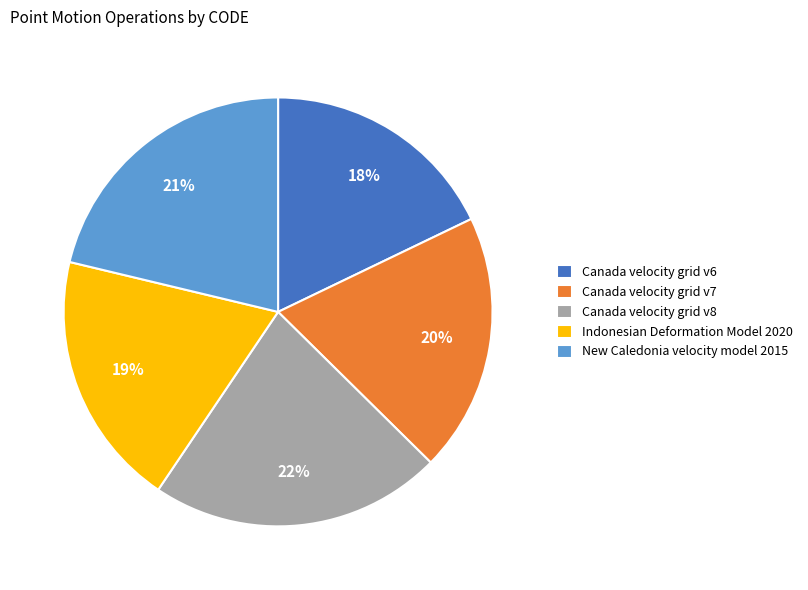

Approximately how many times larger is the value at Canada velocity grid v6 compared to Indonesian Deformation Model 2020?

0.9